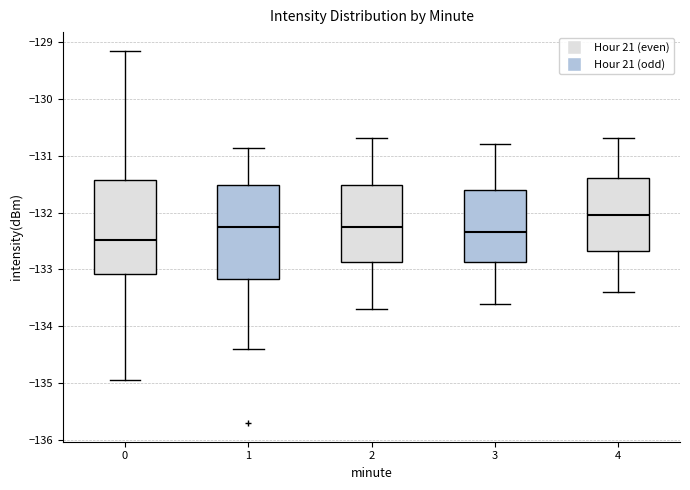

Reading left to right, read every box against the y-axis: the position of its median line, the range the box covers, and the ends of its whiskers. The values are not printed on the chart, so give them approximately, as read against the axis.

0: median -132.5, box -133.1 to -131.4, whiskers -134.9 to -129.2
1: median -132.2, box -133.2 to -131.5, whiskers -134.4 to -130.9
2: median -132.2, box -132.9 to -131.5, whiskers -133.7 to -130.7
3: median -132.3, box -132.9 to -131.6, whiskers -133.6 to -130.8
4: median -132.0, box -132.7 to -131.4, whiskers -133.4 to -130.7